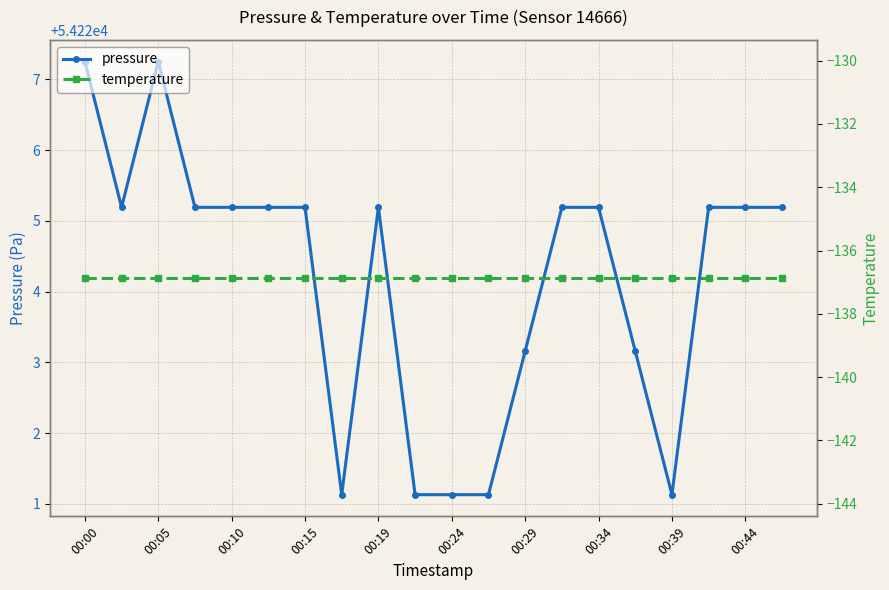

Does the chart display data point markers on the line(s)?

Yes